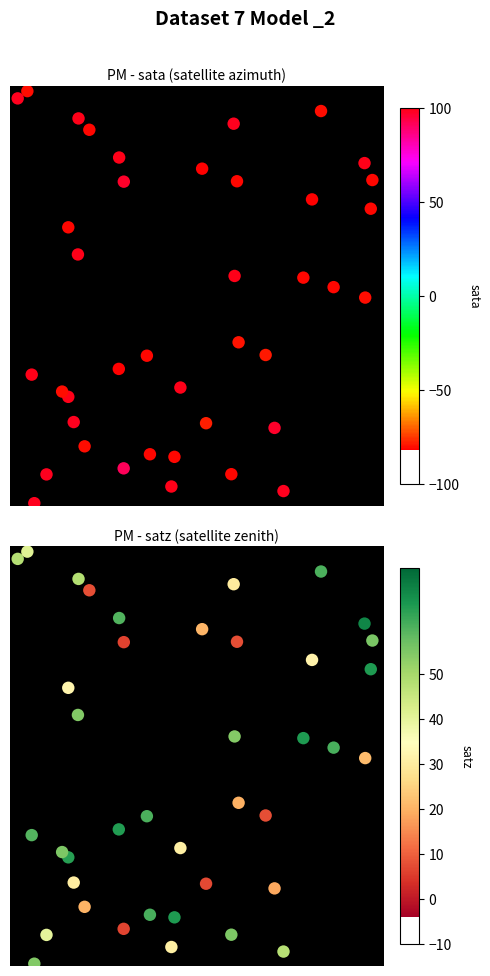

True or false: satz has a value of 125.7 at 27.

False